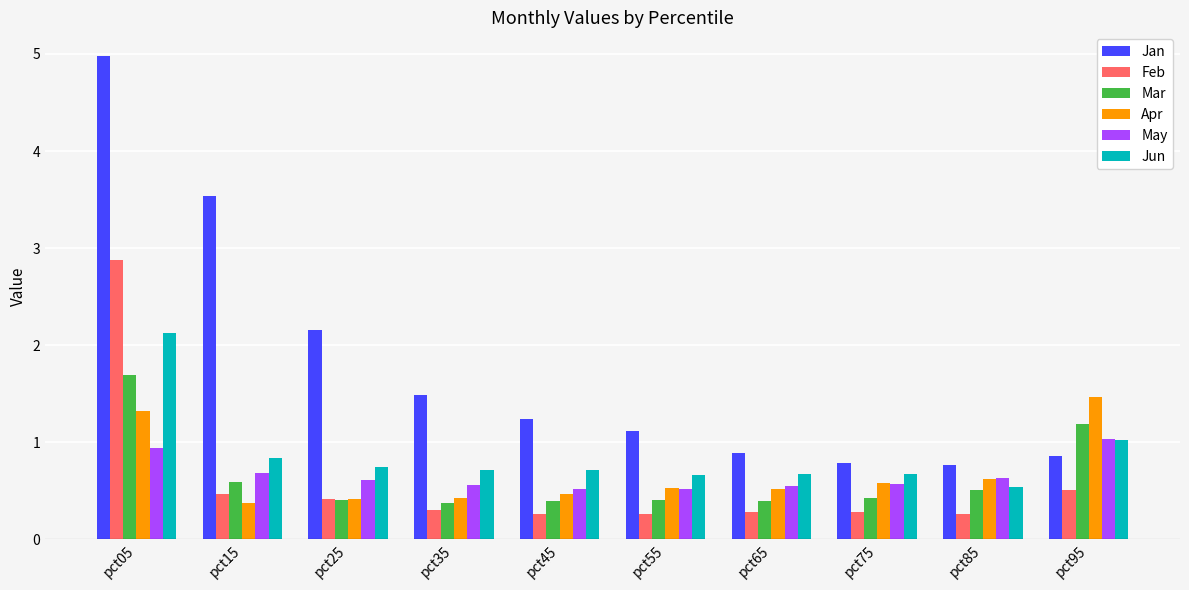

What is the difference between the maximum and minimum values in the Jun series?

1.6